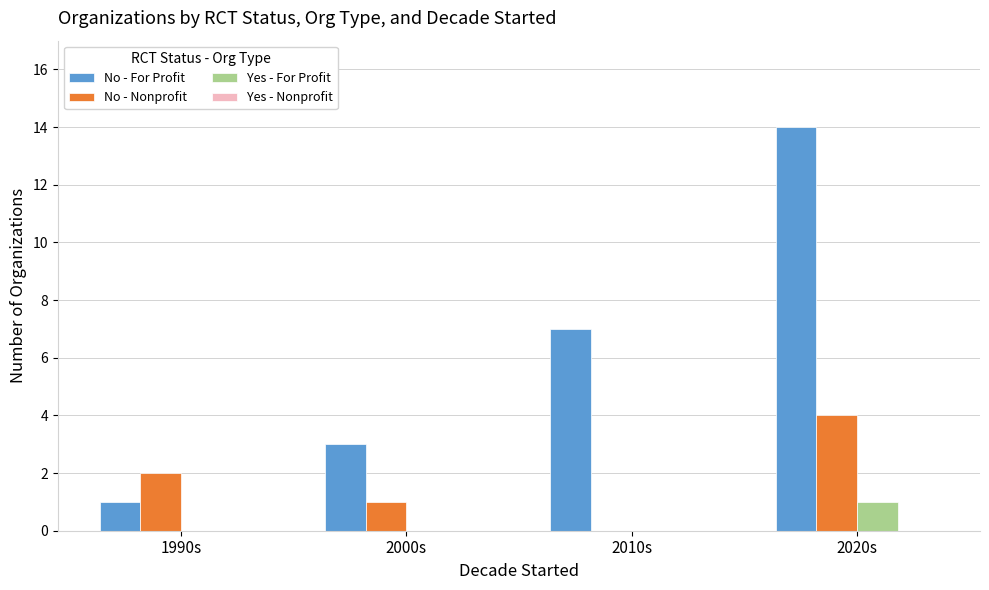

Which series has the largest total across all categories?

No - For Profit